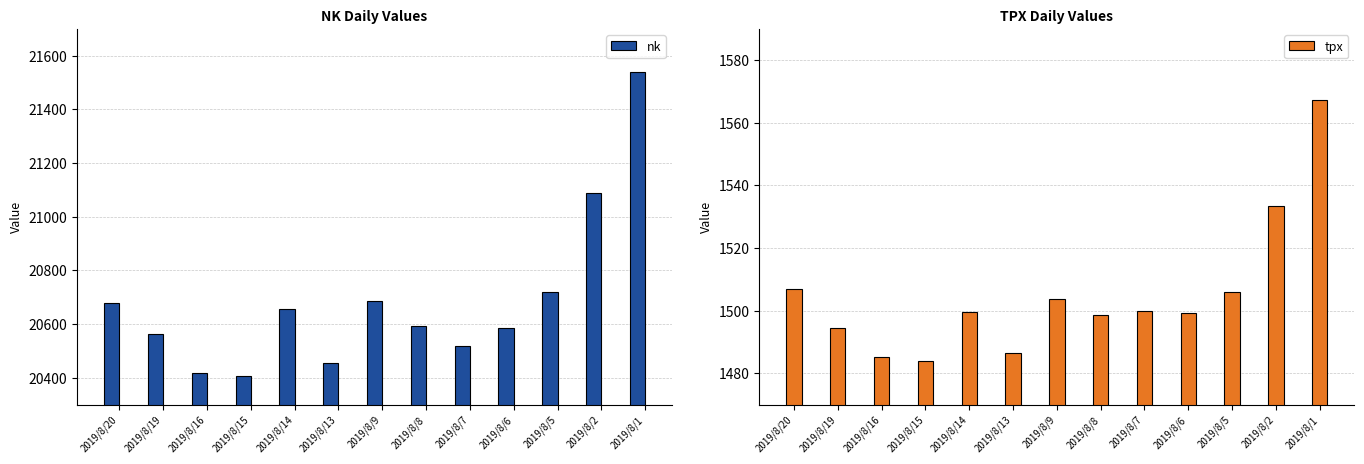

What is the total value across all series at 2019/8/16?

21904.1